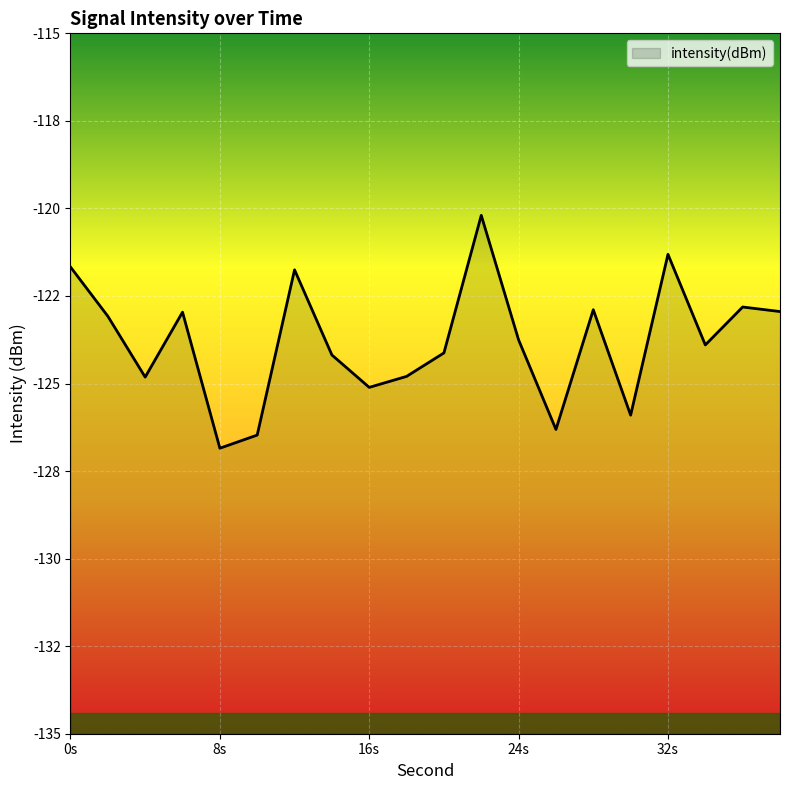

How many data points does each series have?

20